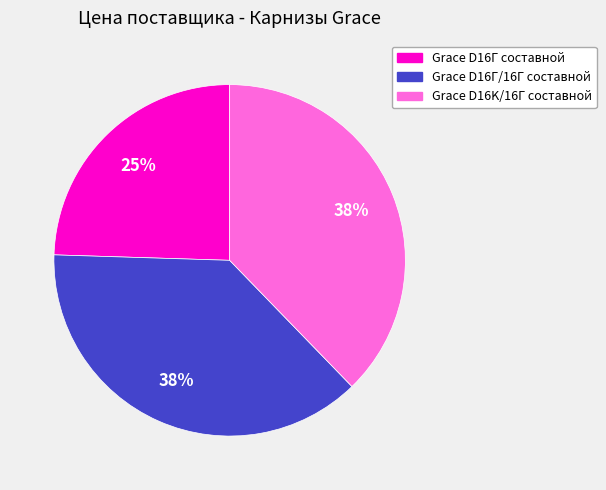

Does any single category account for the majority?

No